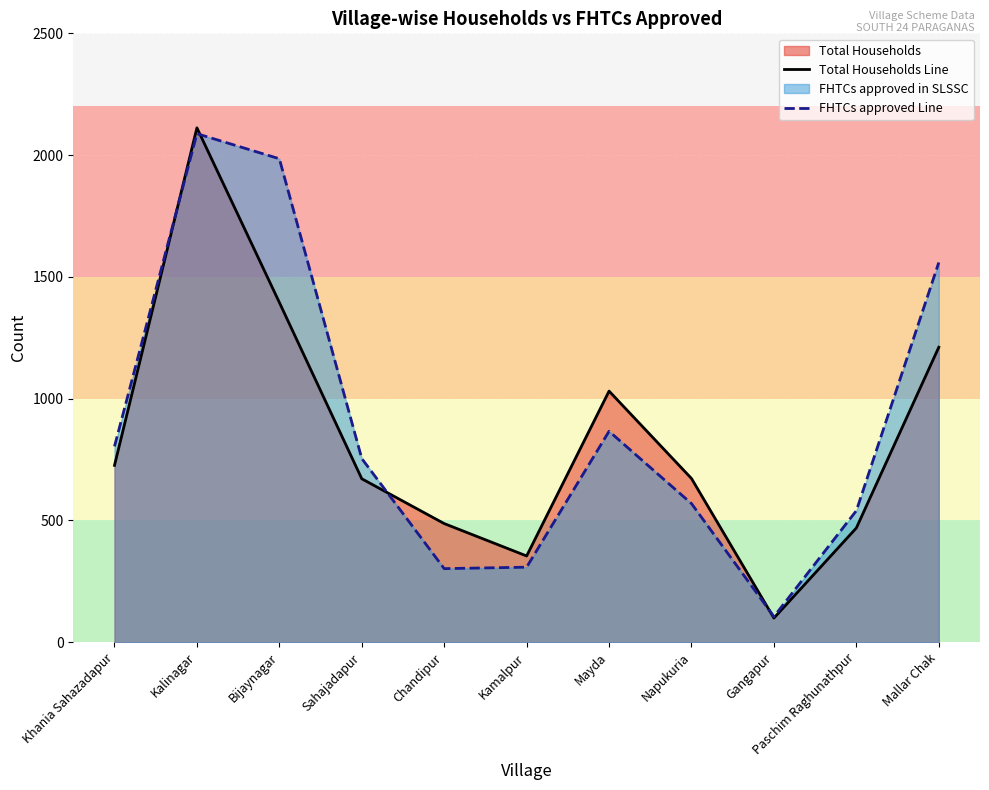

Which series has the largest total across all categories?

FHTCs approved Line